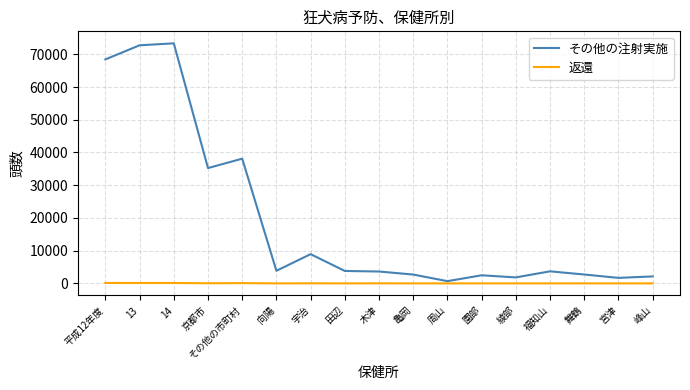

What is the highest value of the その他の注射実施 series?

73347